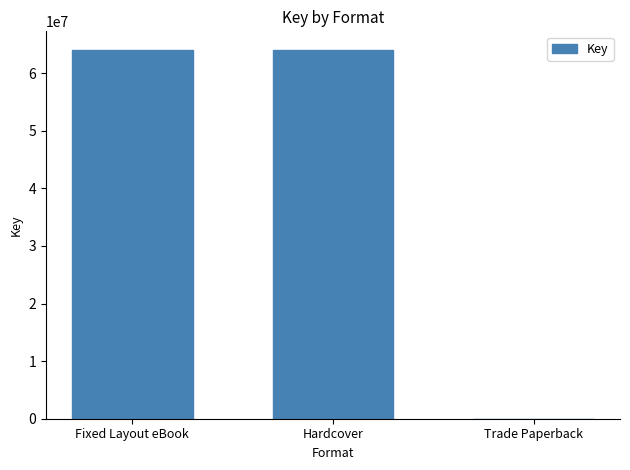

What is the average value?

42696362